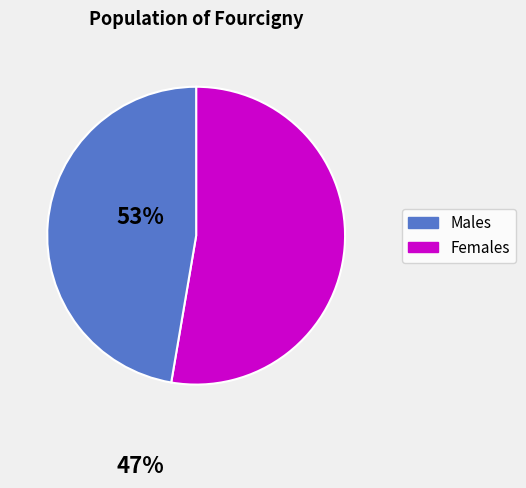

Does any single category account for the majority?

Yes